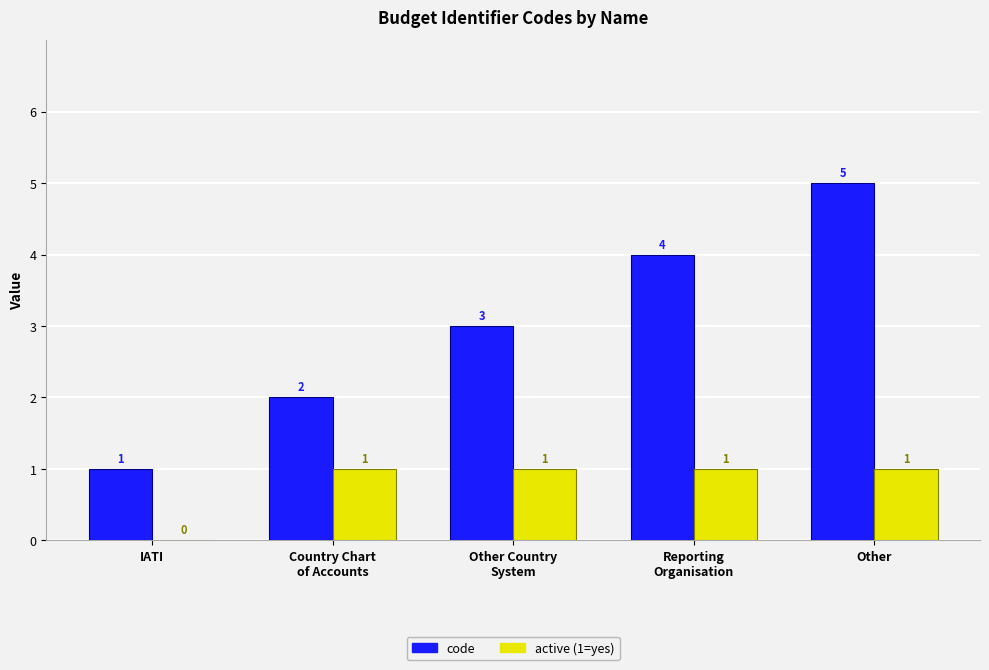

How many active (1=yes) values are between 1 and 2?

4